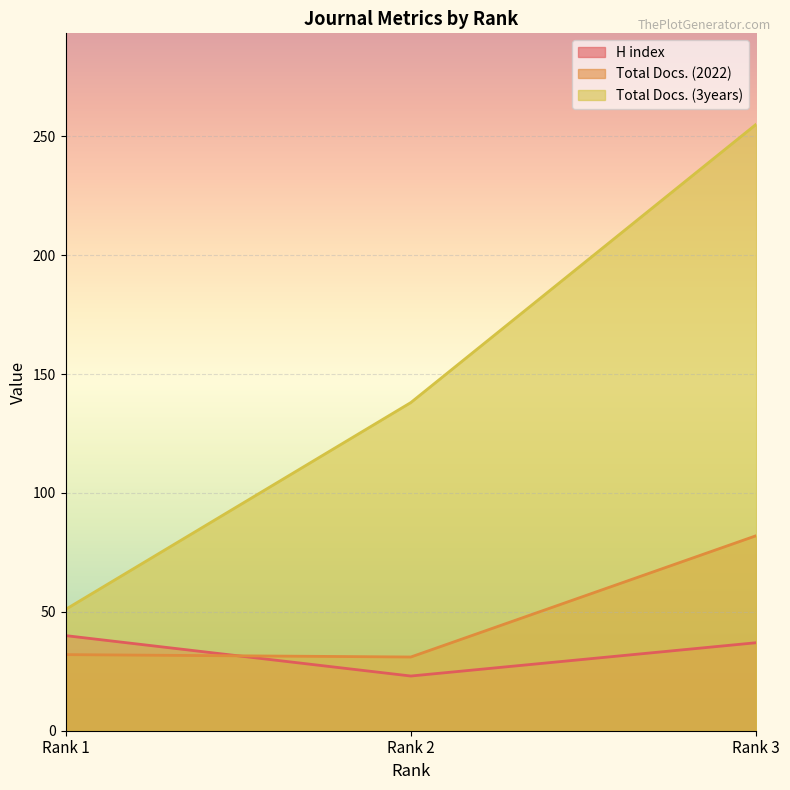

Between Rank 2 and Rank 1, which is larger?

Rank 1